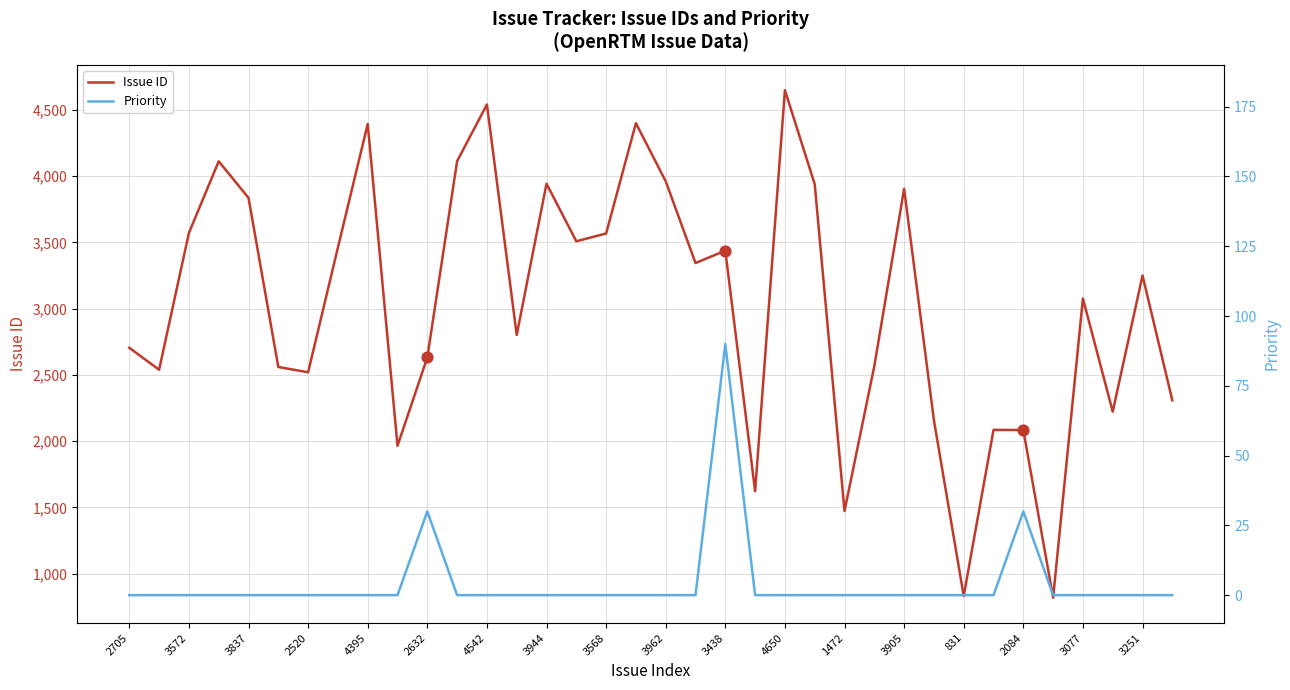

Which series reaches the minimum Y coordinate?

Priority